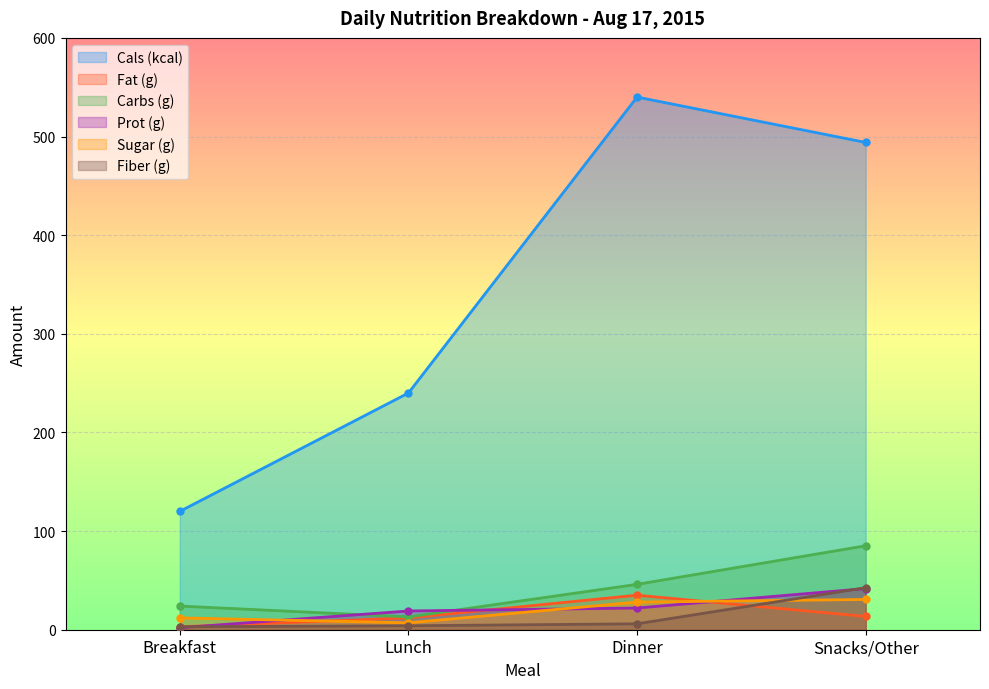

What is the maximum value shown in the chart?

540.0